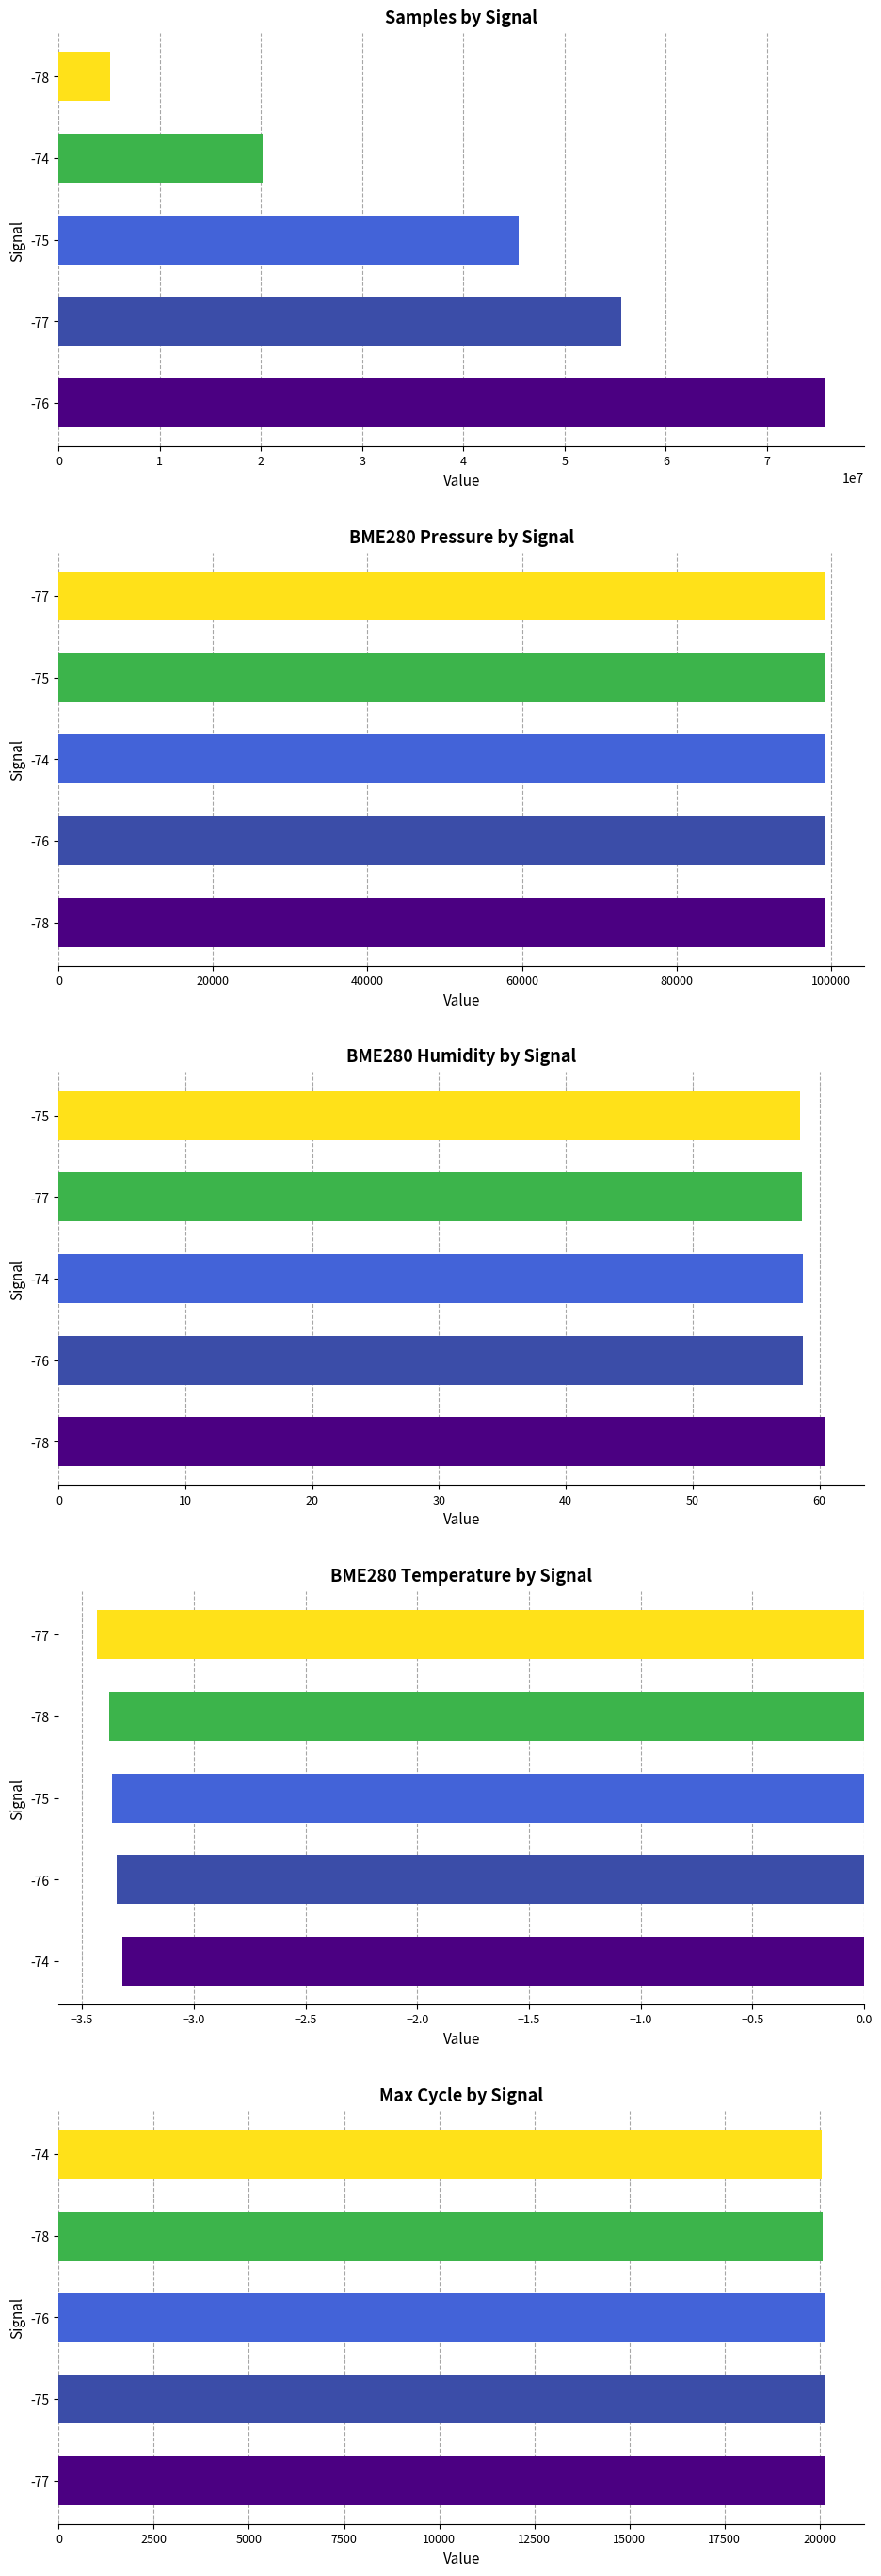

Rank the series at 0 from highest to lowest value.

Samples by Signal, BME280 Pressure by Signal, Max Cycle by Signal, BME280 Humidity by Signal, BME280 Temperature by Signal